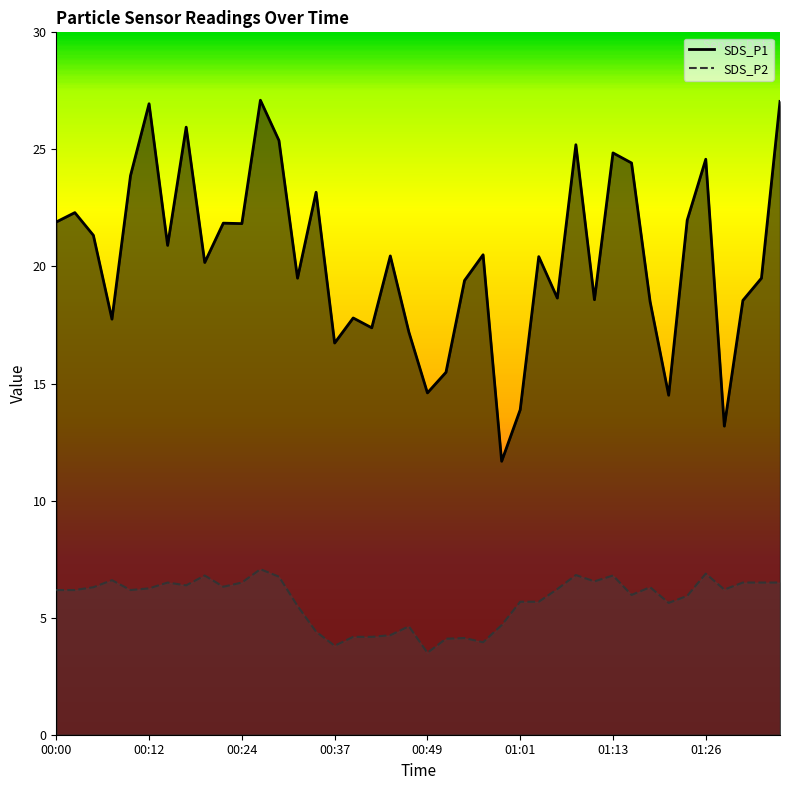

How many values in the SDS_P1 series exceed 20?

22